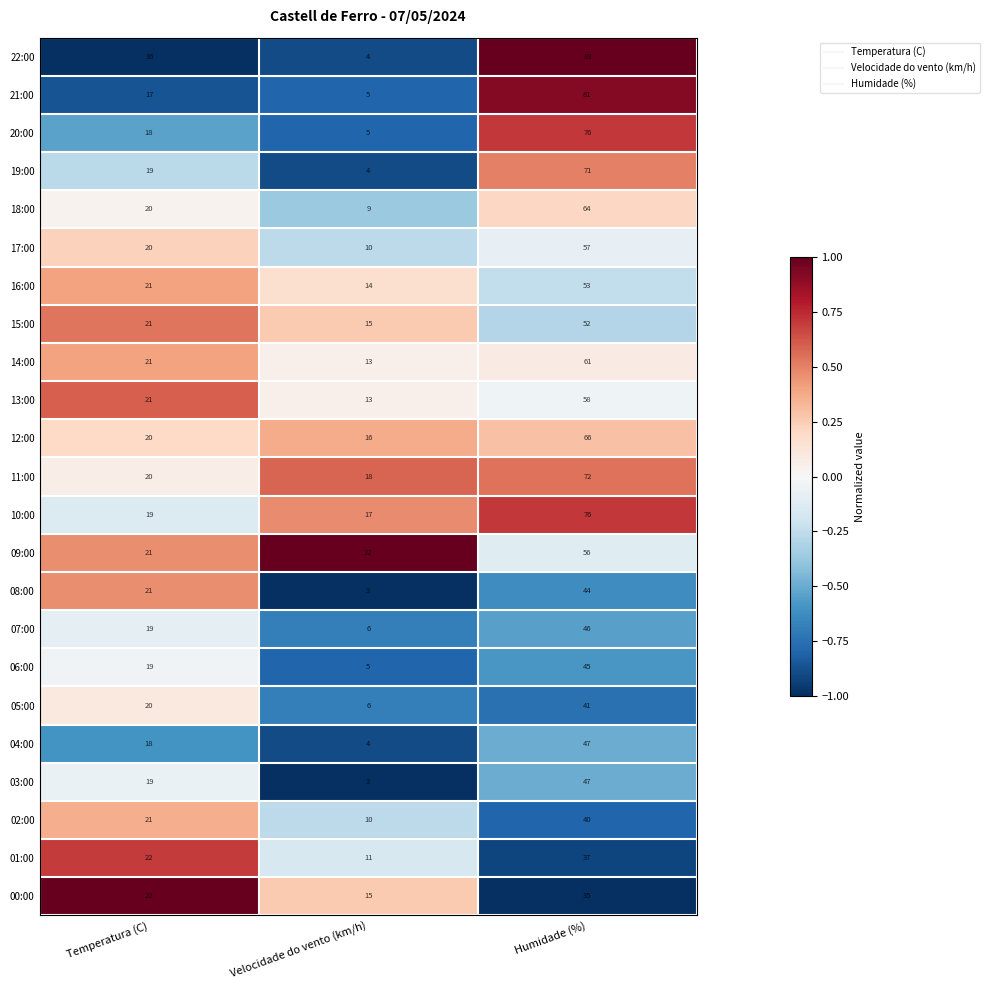

Which series has the widest spread of values?

22:00